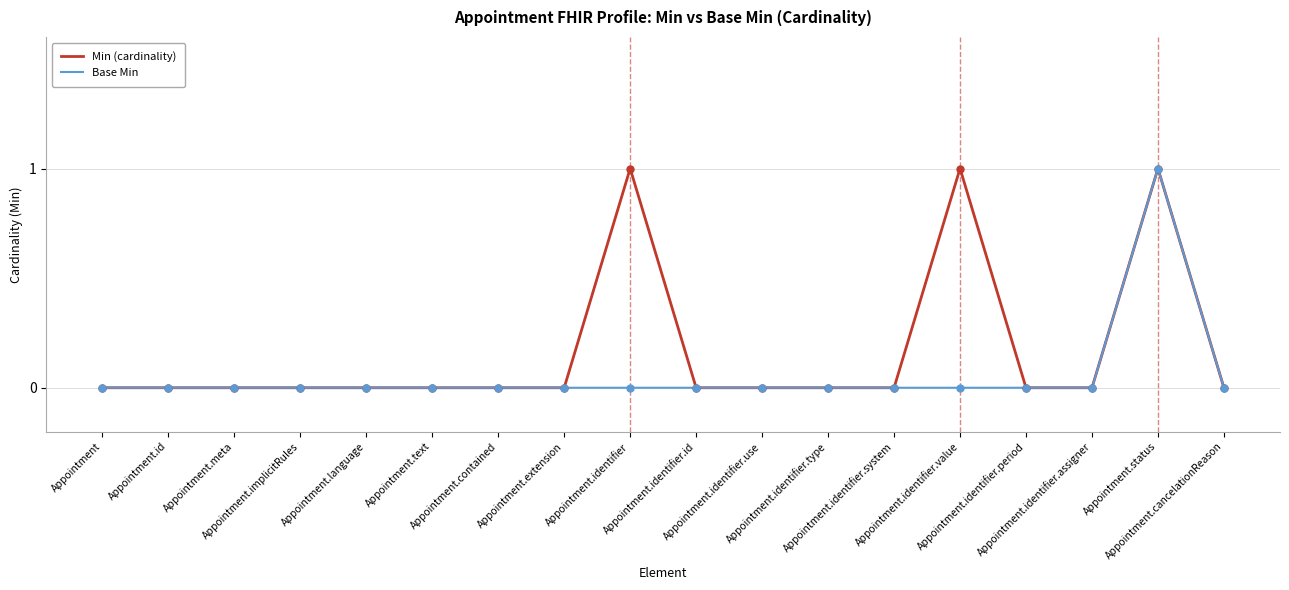

The value of Min (cardinality) at Appointment.text is 0. True or false?

True